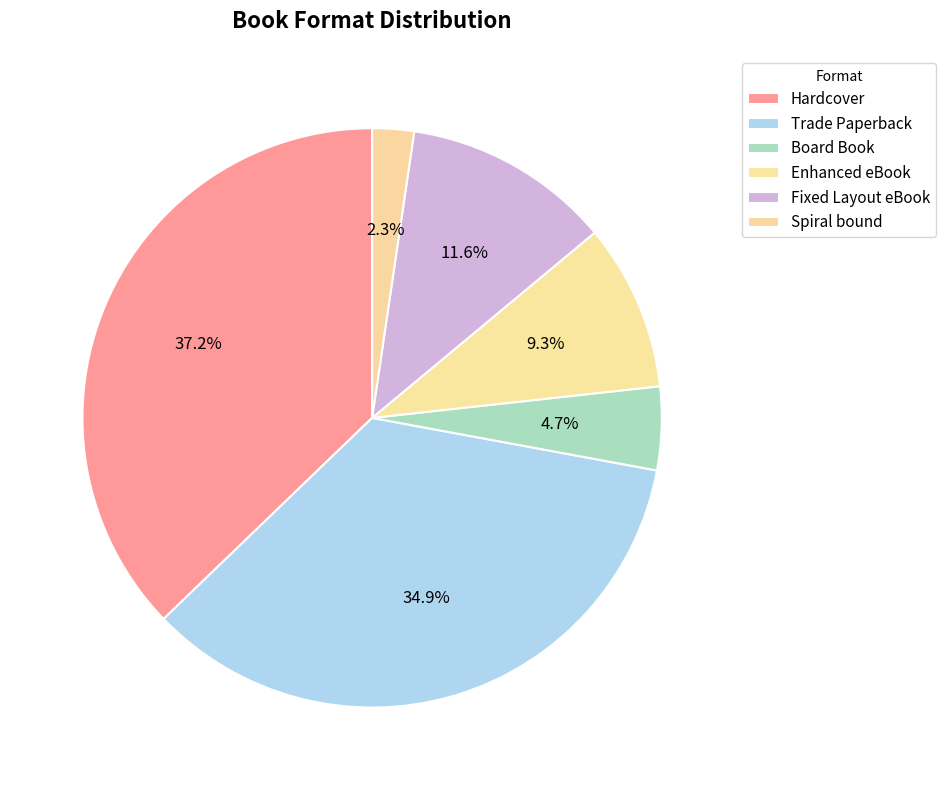

True or false: Board Book accounts for 13% of the total.

False